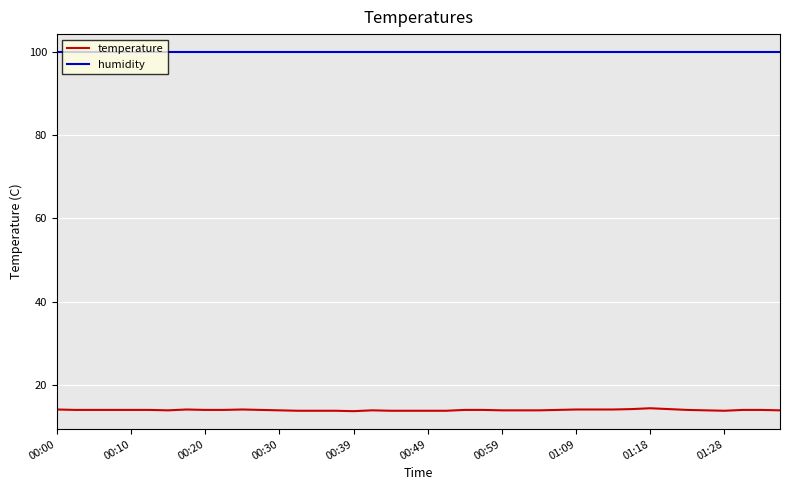

What is the difference between the second highest and minimum values in the temperature series?

0.5